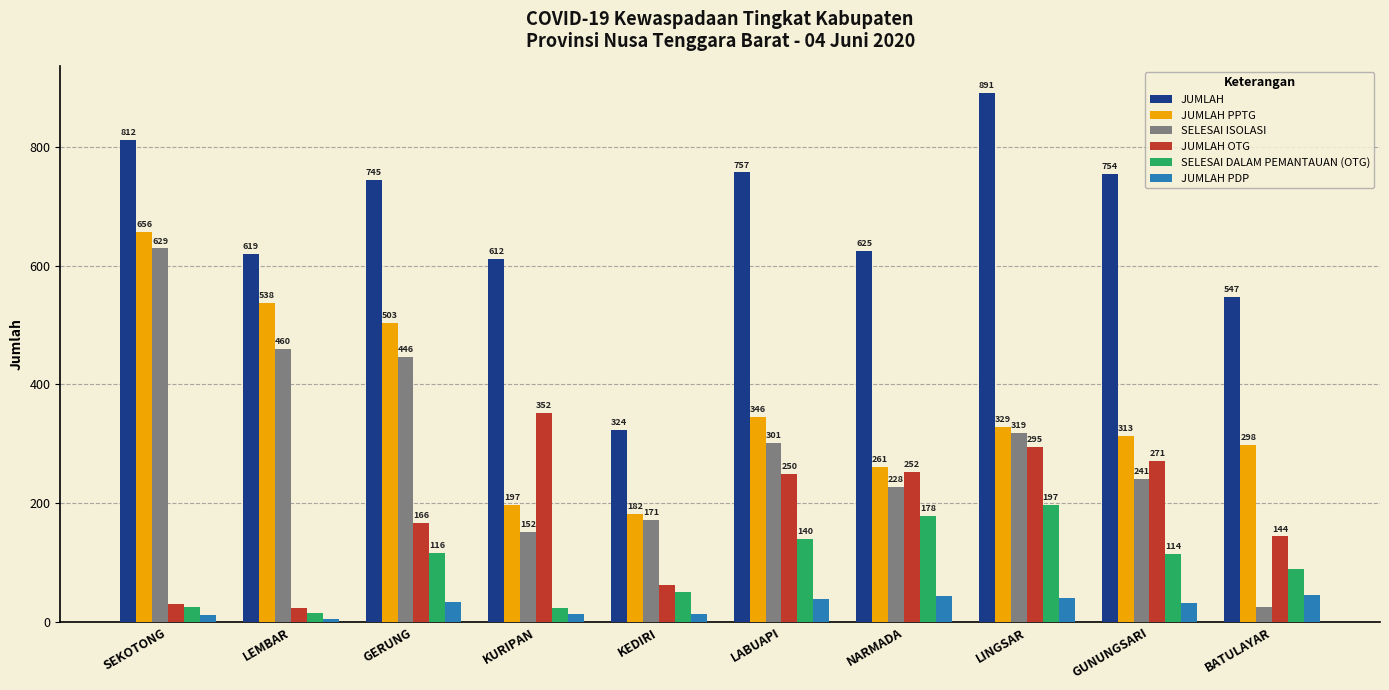

What is the highest value of the JUMLAH PPTG series?

656